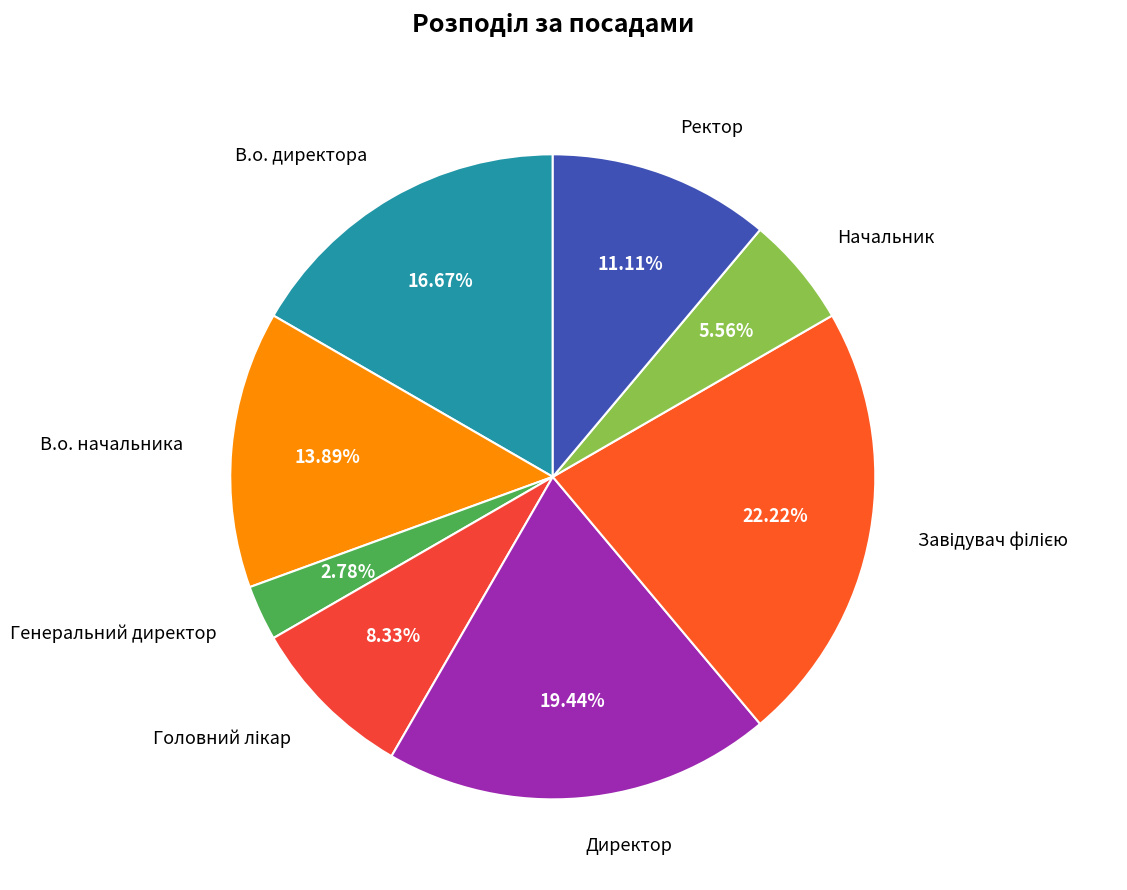

To the nearest percent, what portion does Директор represent?

19%